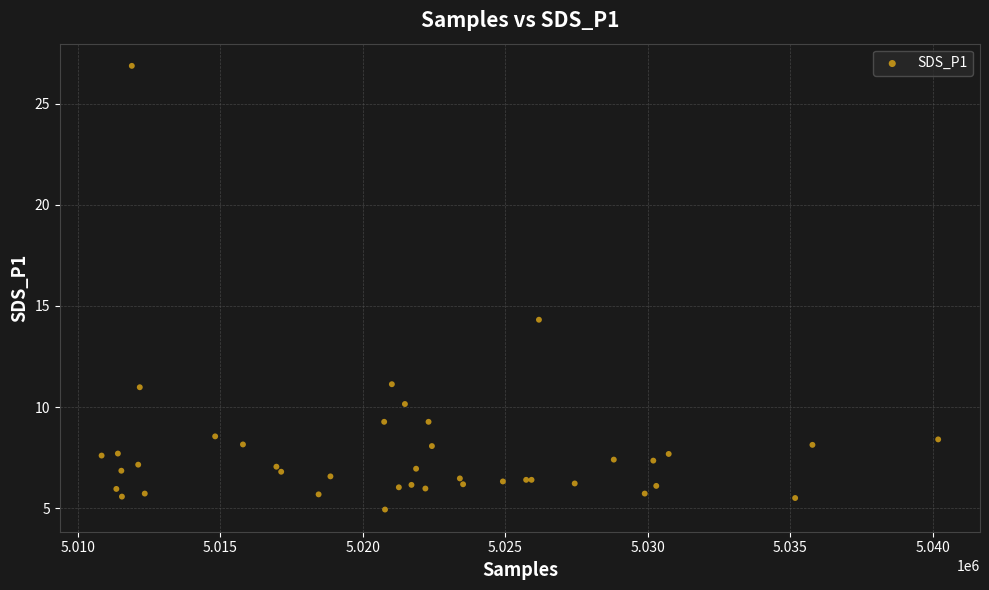

What Y value in the scatter plot is closest to 15?

14.3